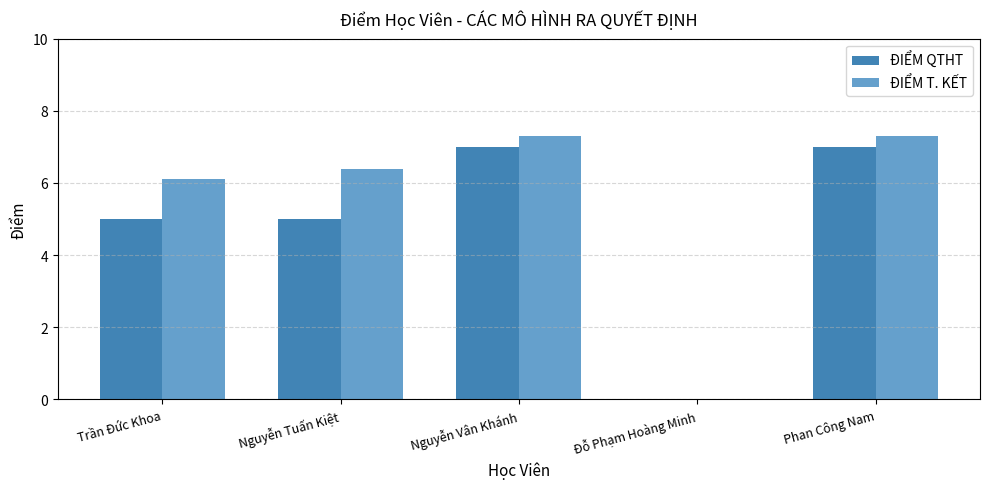

Reading left to right, what are all the values shown in this chart?

ĐIỂM QTHT: Trần Đức Khoa=5.0	Nguyễn Tuấn Kiệt=5.0	Nguyễn Vân Khánh=7.0	Đỗ Phạm Hoàng Minh=0.0	Phan Công Nam=7.0
ĐIỂM T. KẾT: Trần Đức Khoa=6.1	Nguyễn Tuấn Kiệt=6.4	Nguyễn Vân Khánh=7.3	Đỗ Phạm Hoàng Minh=0.0	Phan Công Nam=7.3